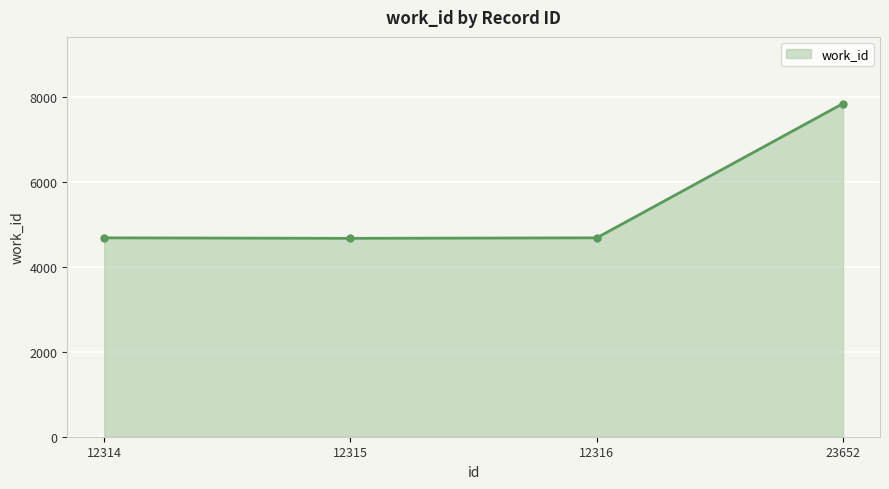

The value at 12316 is 4680. True or false?

True